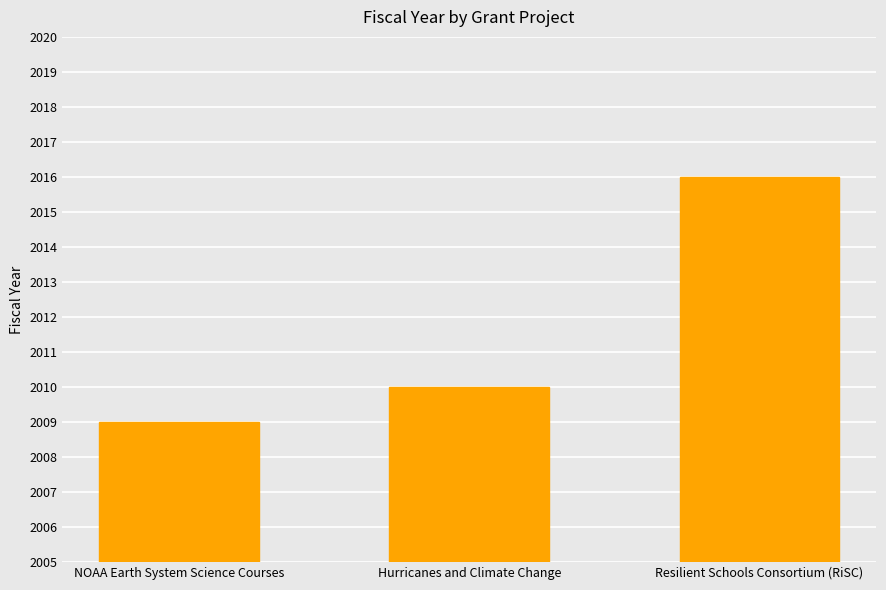

What is the change in value from NOAA Earth System Science Courses to Resilient Schools Consortium (RiSC)?

+7